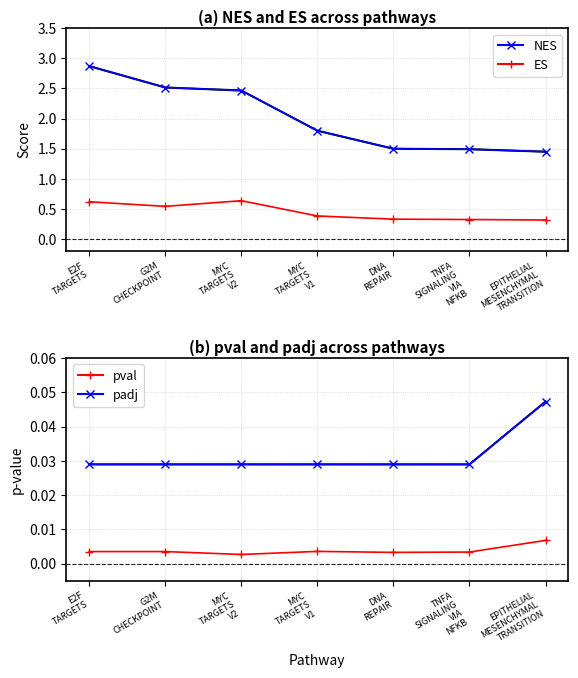

Between G2M
CHECKPOINT and TNFA
SIGNALING
VIA
NFKB, which series saw the biggest shift?

NES